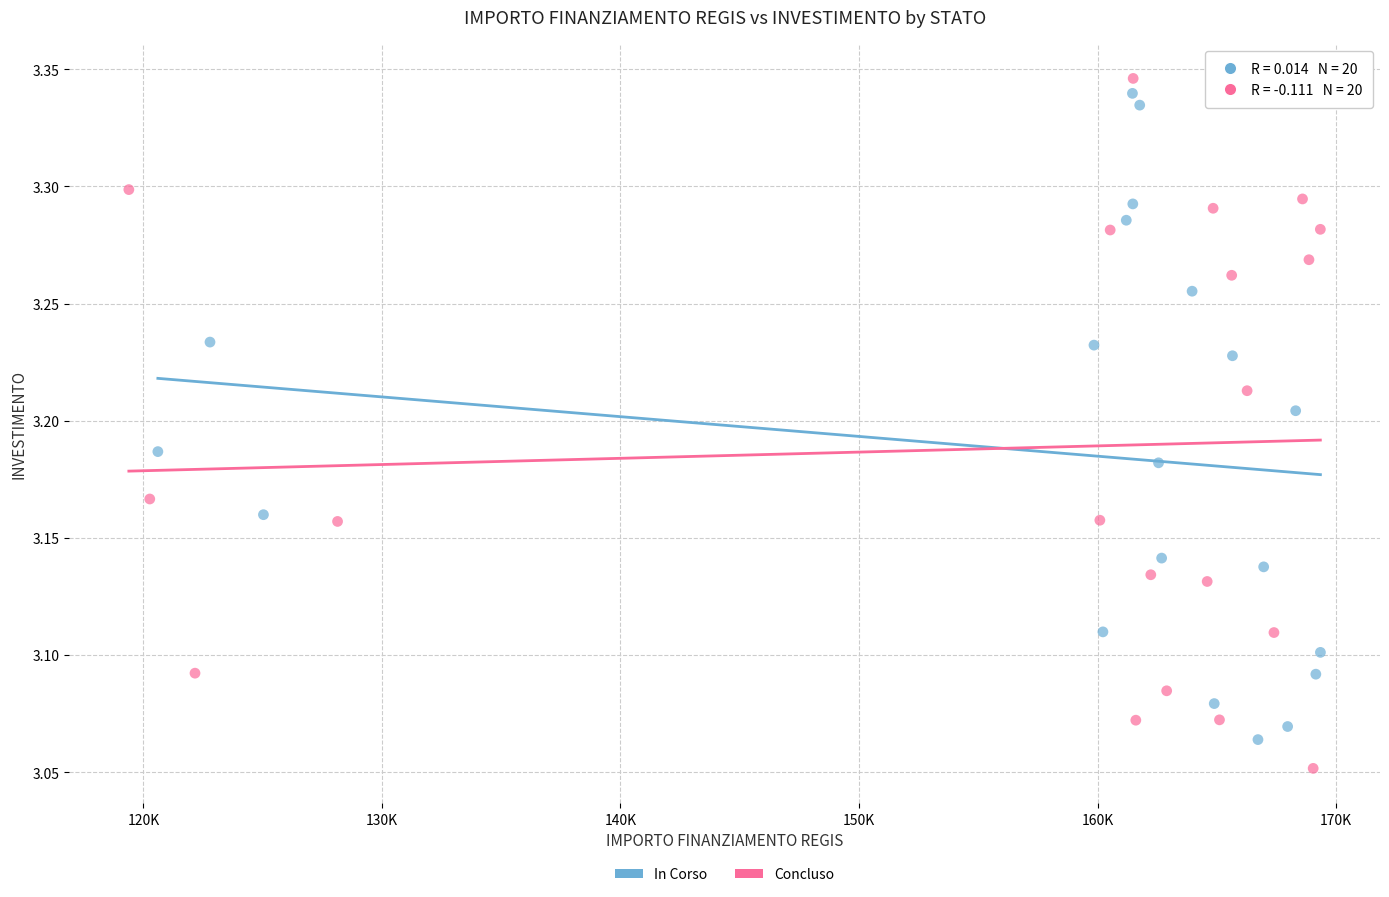

Which series reaches the minimum Y coordinate?

Concluso